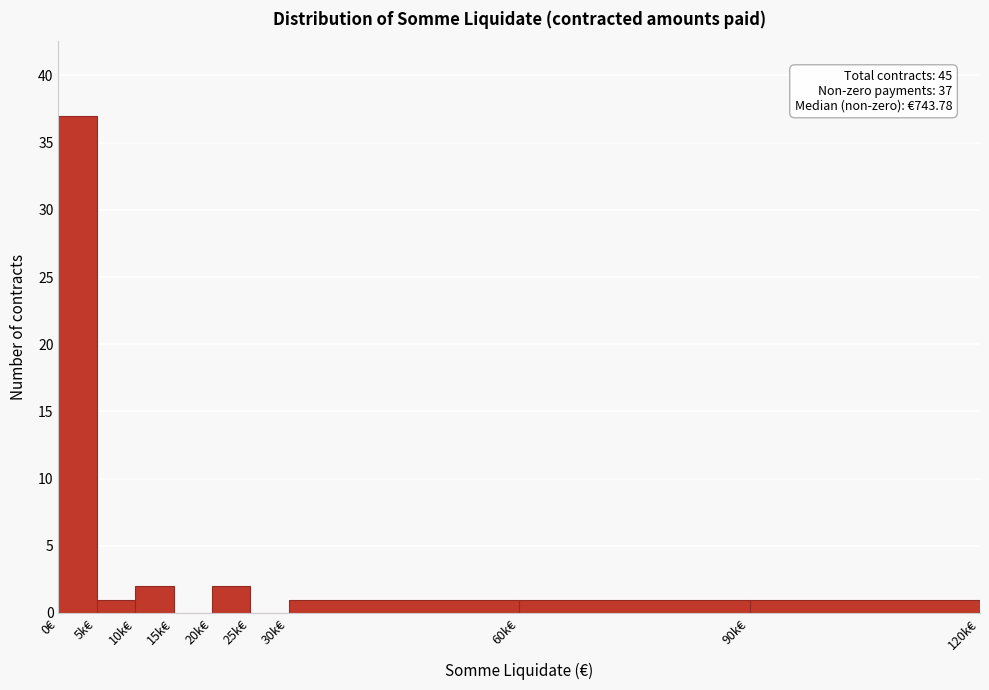

Reading right to left, extract all data points from this chart.

90k€=1	60k€=1	30k€=1	25k€=0	20k€=2	15k€=0	10k€=2	5k€=1	0€=37